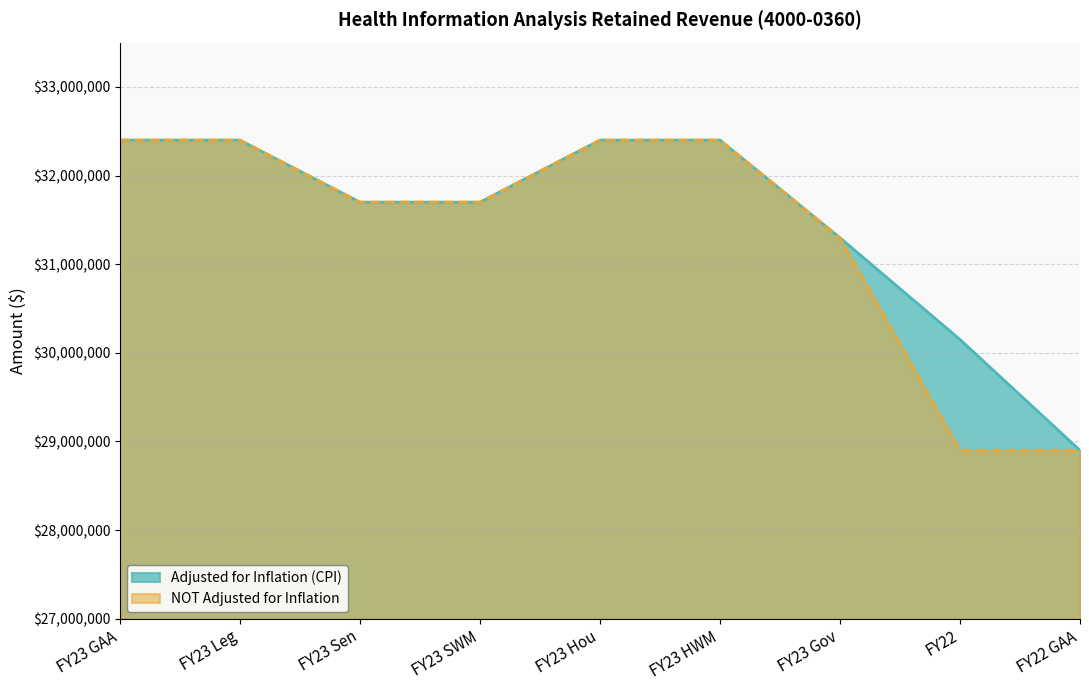

Which series has the widest spread of values?

Adjusted for Inflation (CPI)